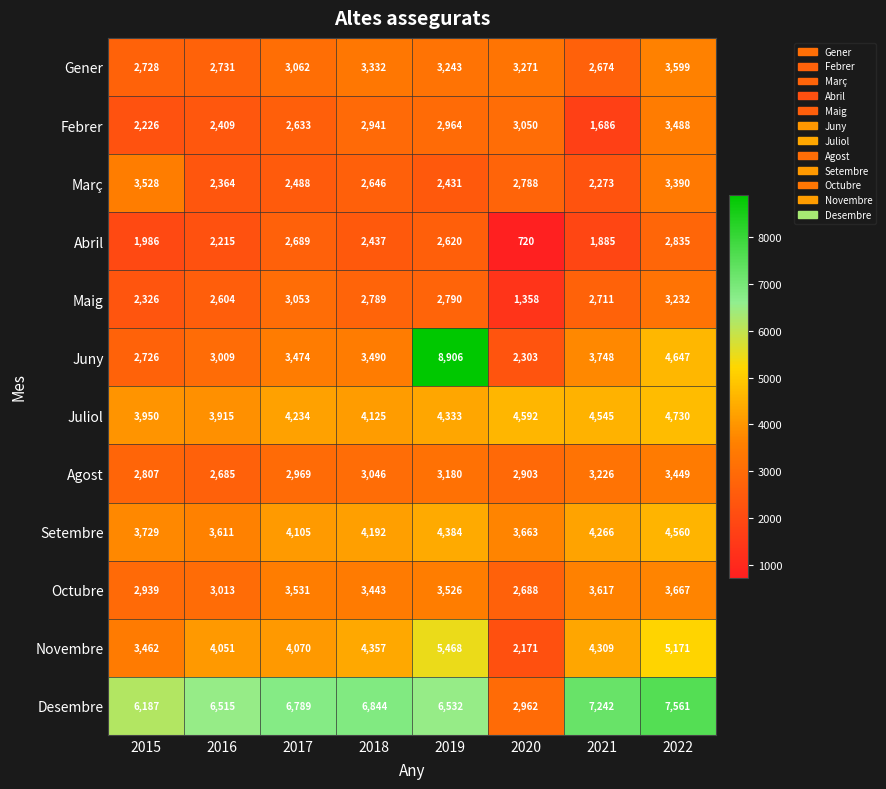

Which label corresponds to the smallest value in the chart?

2020